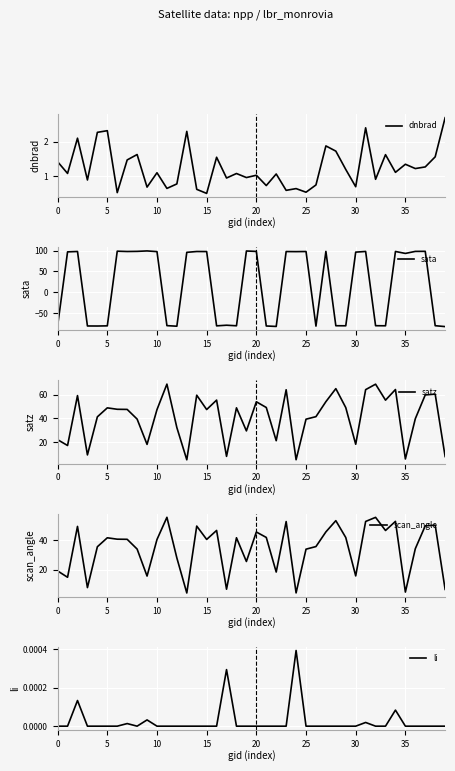

What is the sum of all satz values?

1638.2